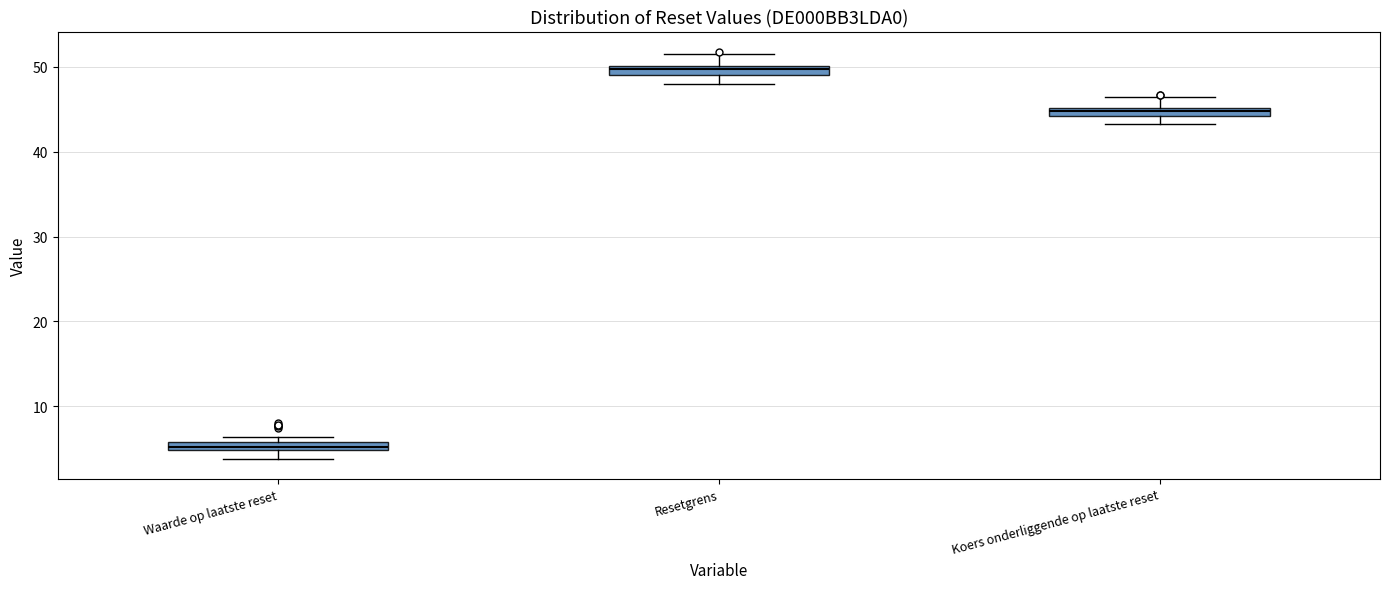

Where does the upper whisker of the box for Koers onderliggende op laatste reset end on the y-axis? The values are not printed on the chart, so give them approximately, as read against the axis.

46